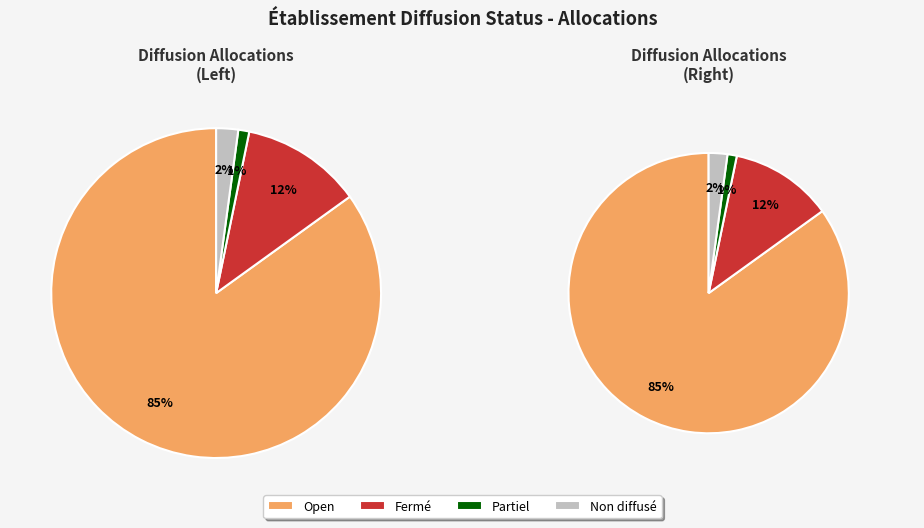

Does O represent more than half of the total?

Yes